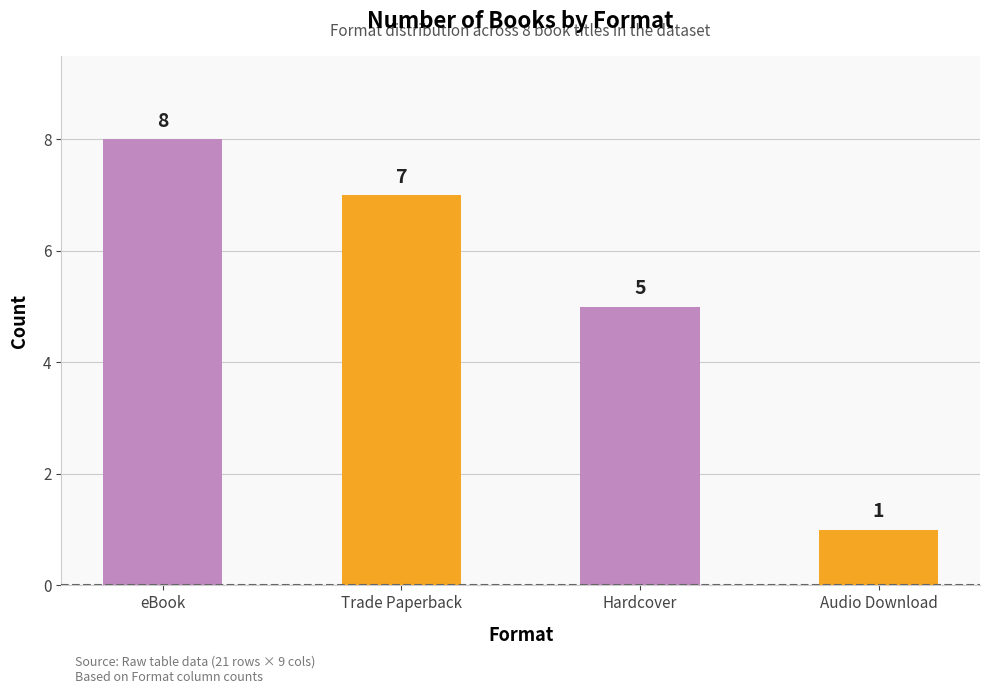

Which category has the lowest value across all series?

Audio Download